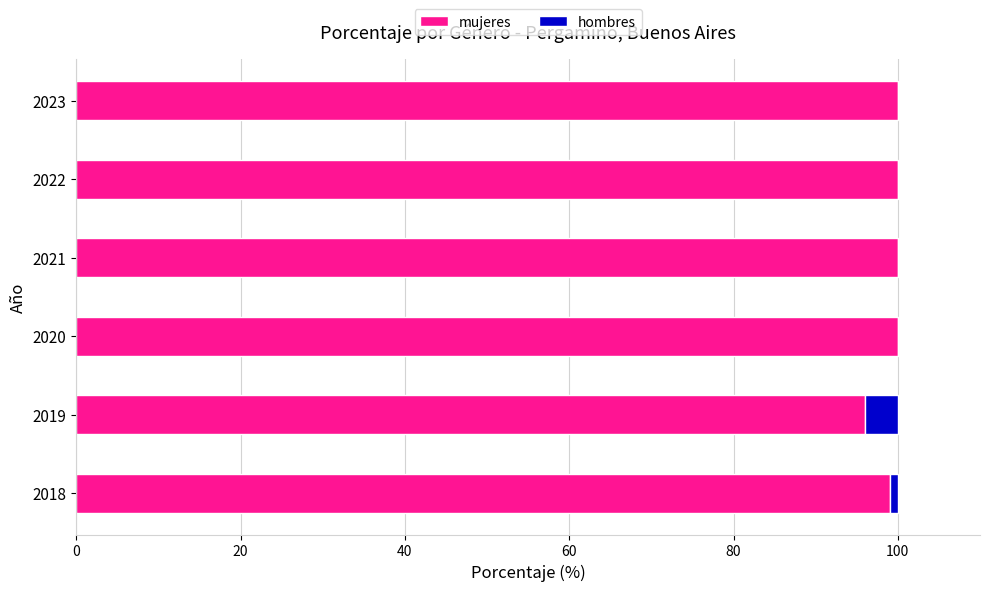

What is the total value across all series at 2019?

100